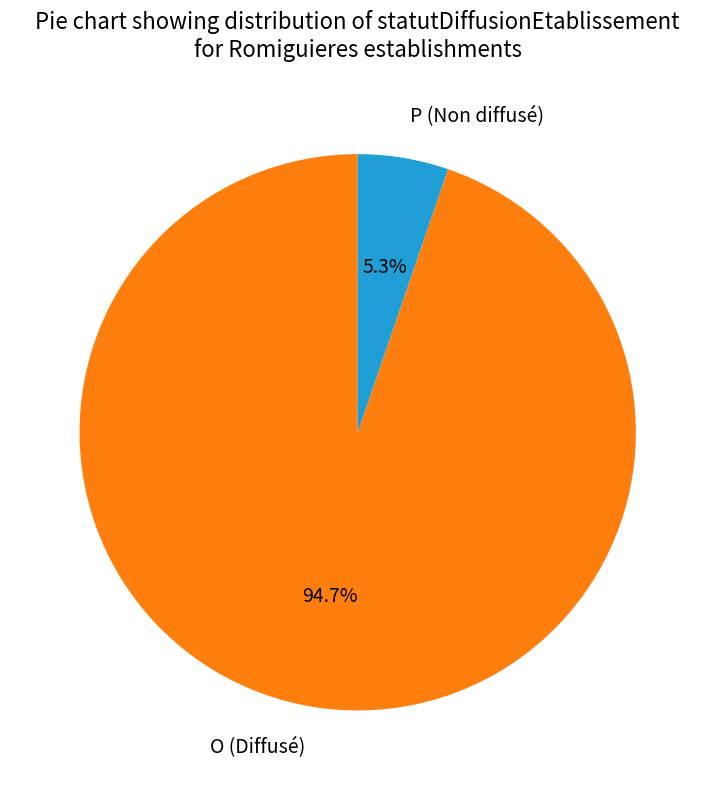

What is the smallest slice in the pie chart?

P